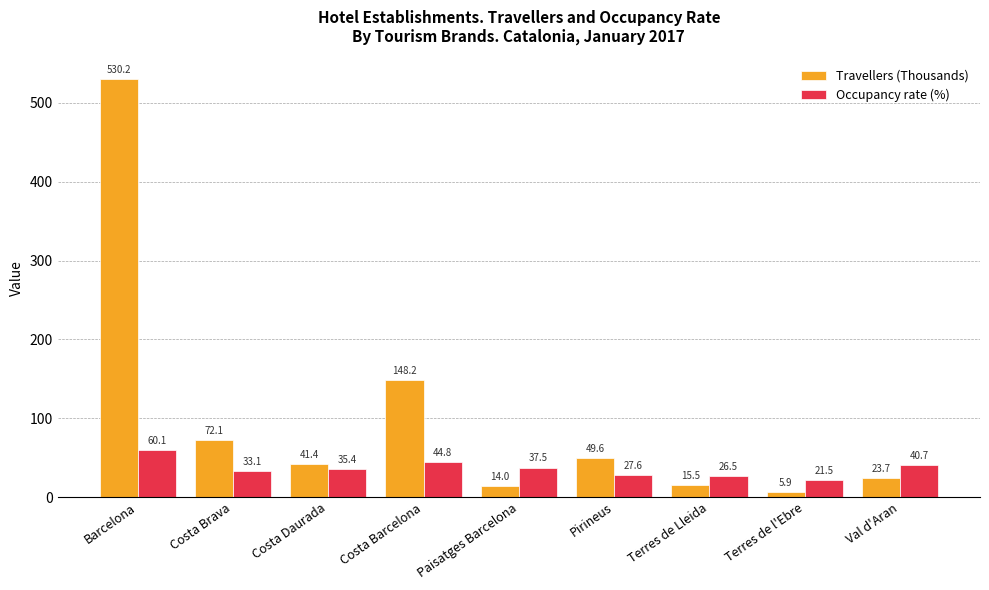

What position from the left is Terres de Lleida?

7